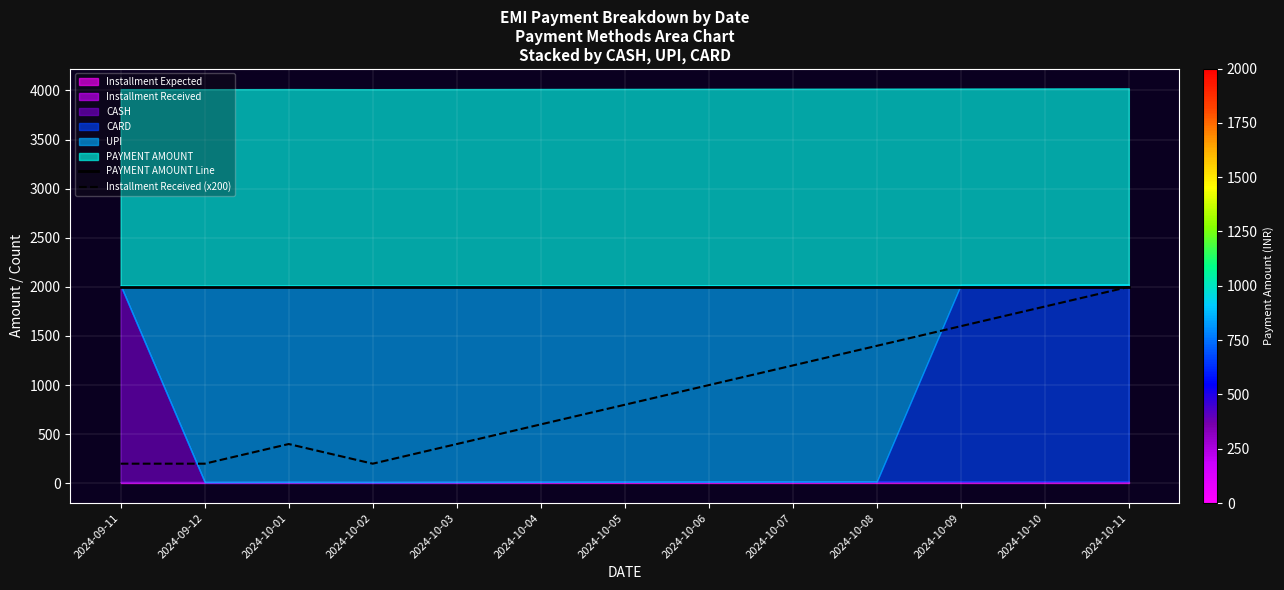

How many Installment Received (x200) values are between 400 and 1400?

7